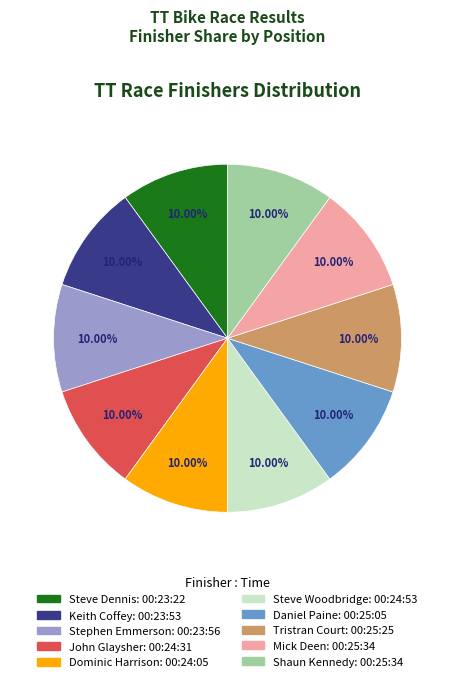

How much of the chart is everything except Dominic Harrison?

90.0%